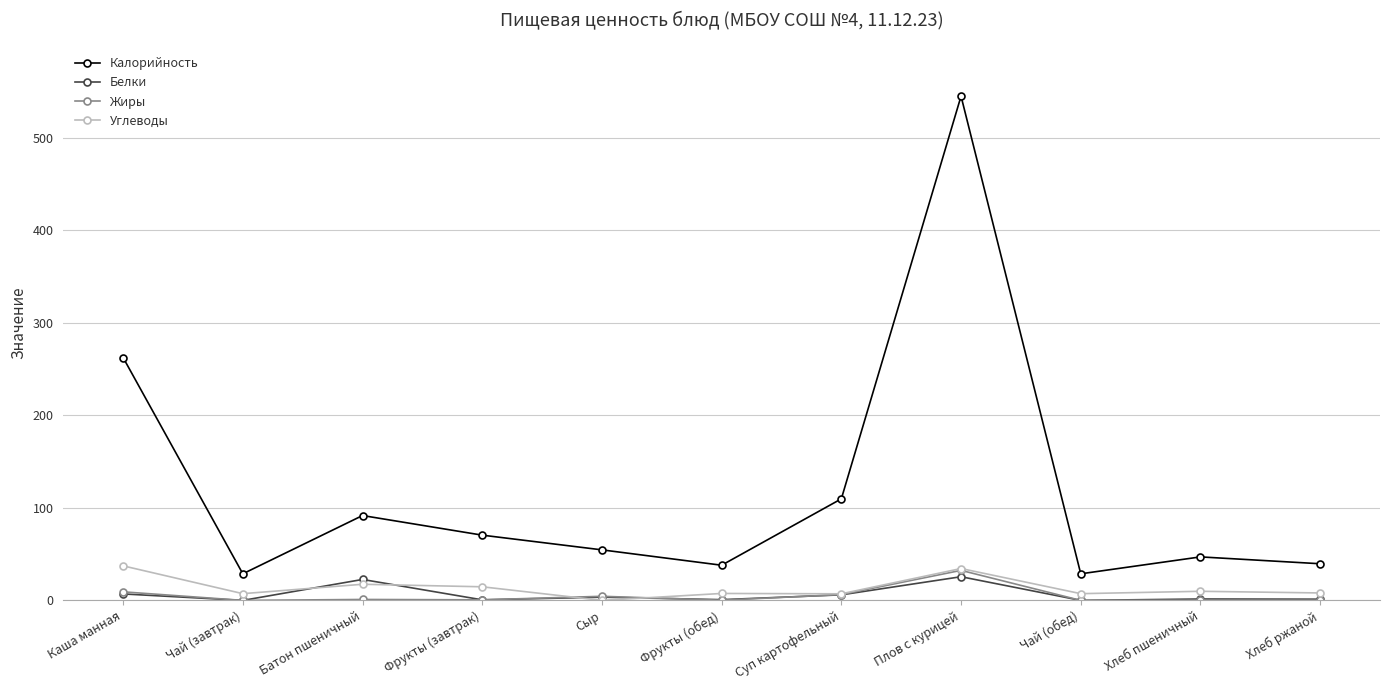

The value of Углеводы at Фрукты (завтрак) is 14.7. True or false?

True